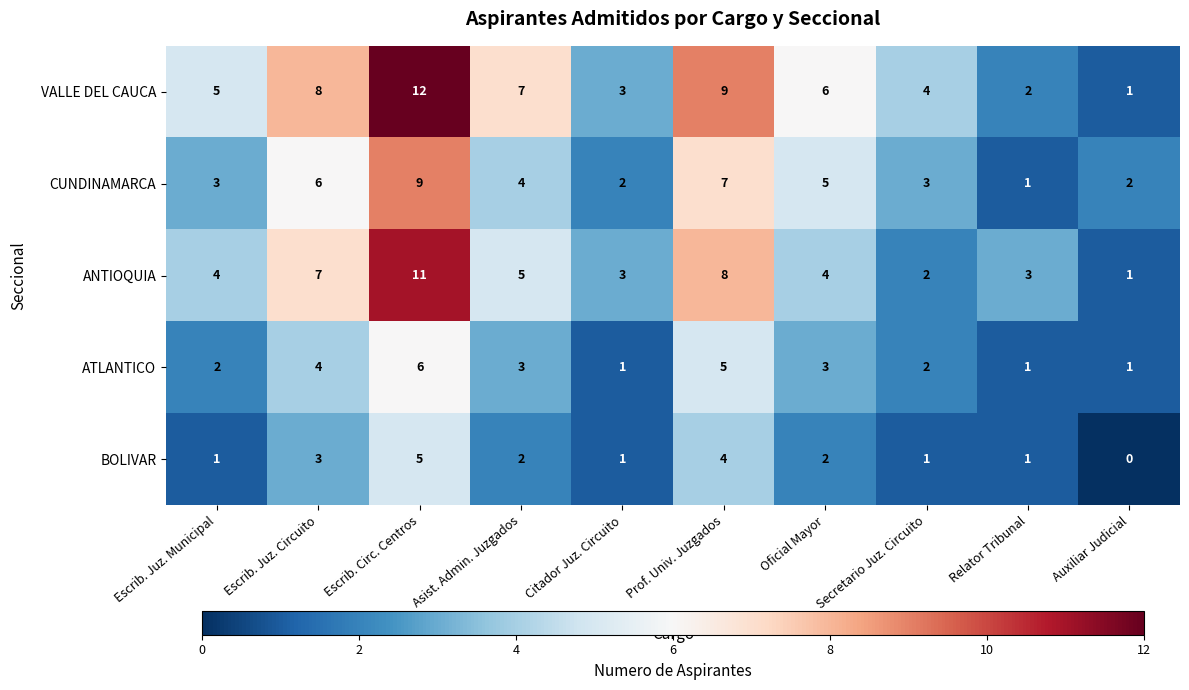

What is the difference between the maximum and minimum values in the VALLE DEL CAUCA series?

11